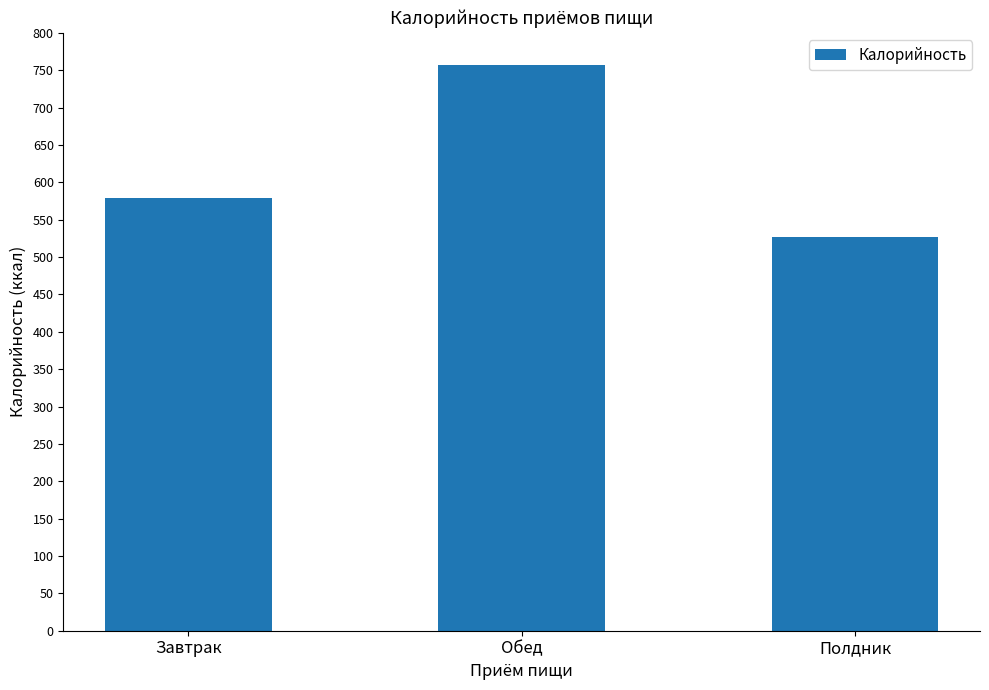

List the labels in order of value, largest first.

Обед, Завтрак, Полдник